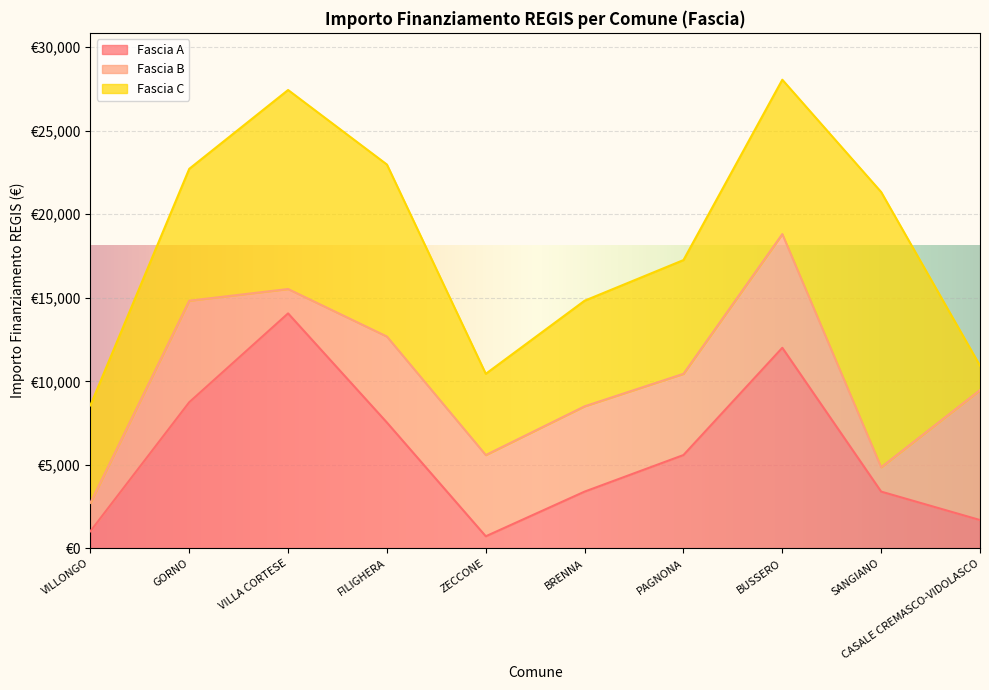

What is the difference between the Fascia C values at ZECCONE and PAGNONA?

1944